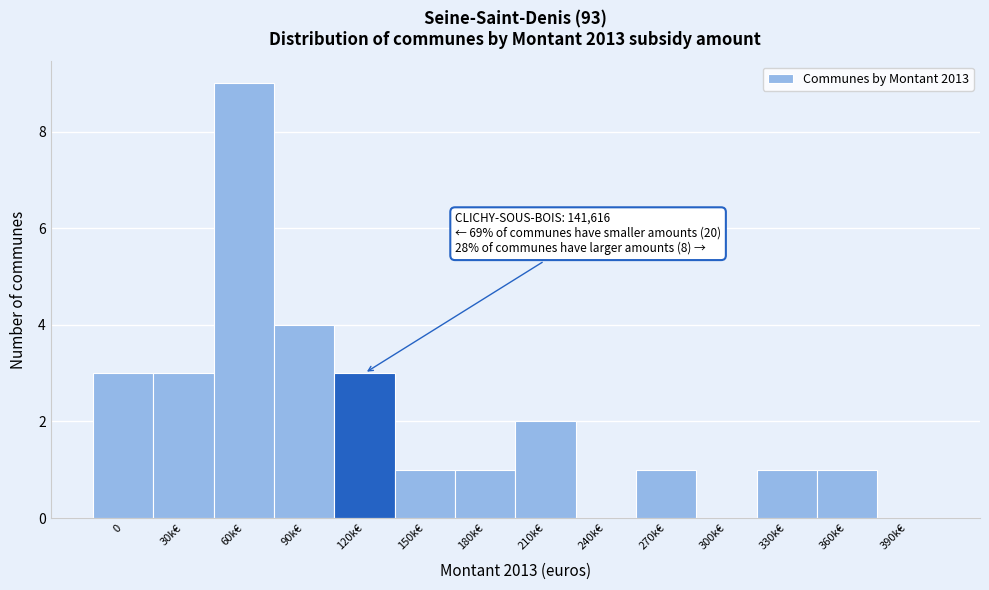

Reading left to right, extract all data points from this chart.

0=3	30k€=3	60k€=9	90k€=4	120k€=3	150k€=1	180k€=1	210k€=2	240k€=0	270k€=1	300k€=0	330k€=1	360k€=1	390k€=0